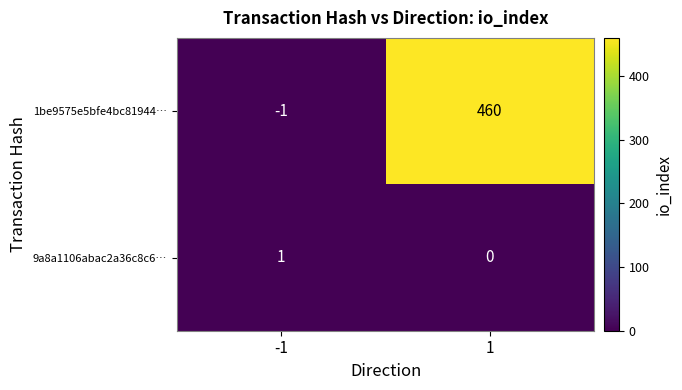

What is the spread (max minus min) of values at 1?

460